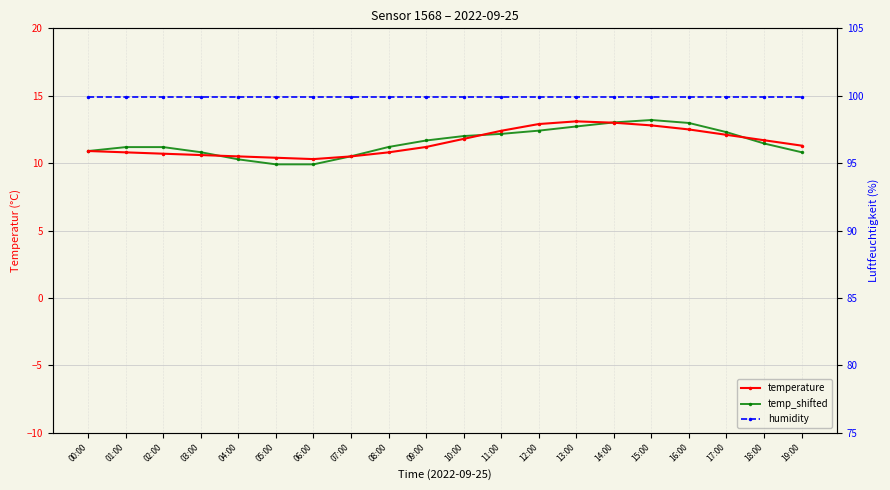

The value of humidity at 15:00 is 99.9. True or false?

True